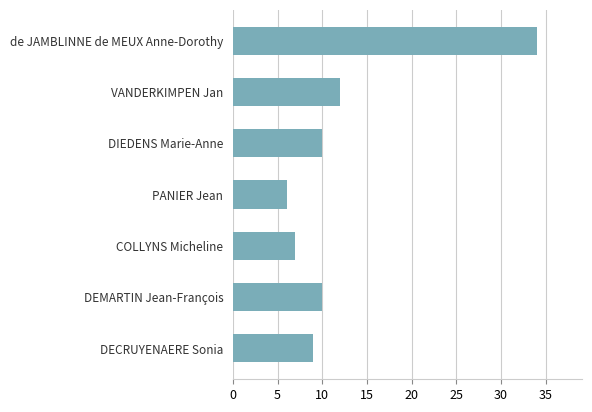

What is the average value?

13